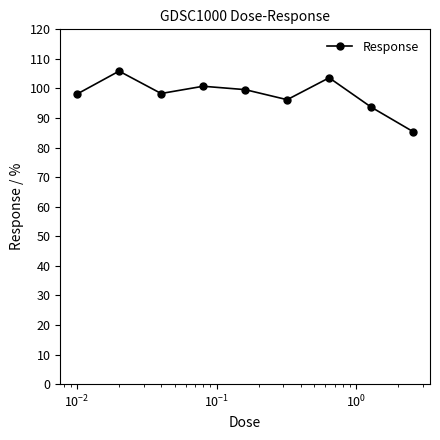

What is the average value?

97.9